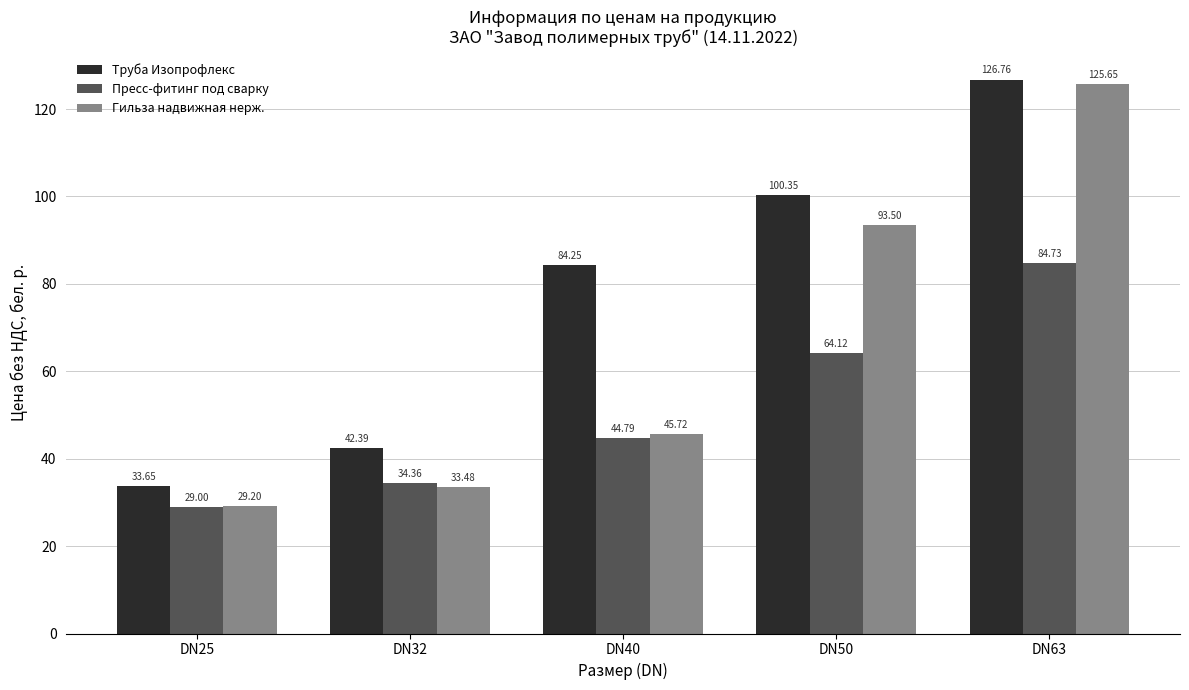

The value of Пресс-фитинг под сварку at DN63 is 35.5. True or false?

False